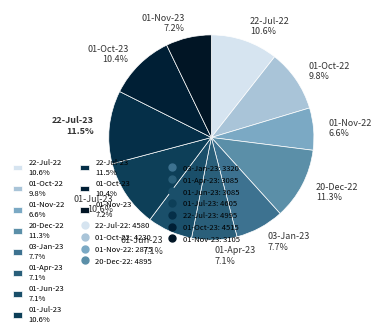

Approximately how many times larger is the value at 01-Jun-23 7.1% compared to 01-Oct-22 9.8%?

0.7